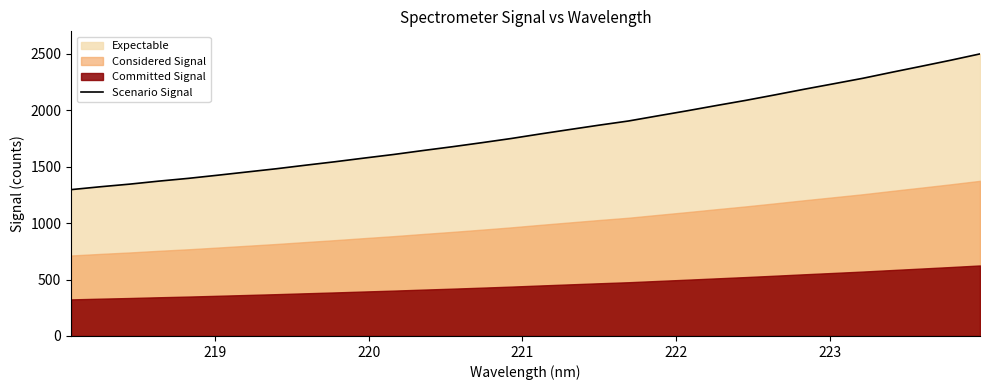

Reading left to right, extract all data points from this chart.

1297.3	1322.9	1346.2	1373.1	1397.4	1425.3	1454.0	1482.7	1514.2	1544.8	1577.5	1609.3	1644.2	1677.9	1713.6	1750.6	1791.3	1830.4	1869.0	1905.8	1951.3	1996.2	2043.0	2088.6	2137.5	2187.6	2235.8	2284.5	2338.5	2391.2	2444.6	2500.7